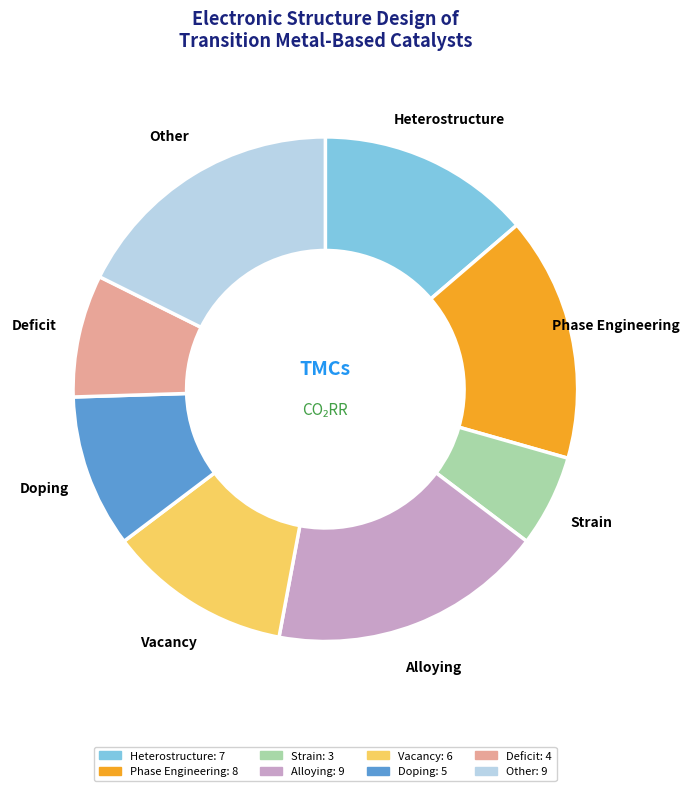

True or false: Phase Engineering accounts for 26% of the total.

False